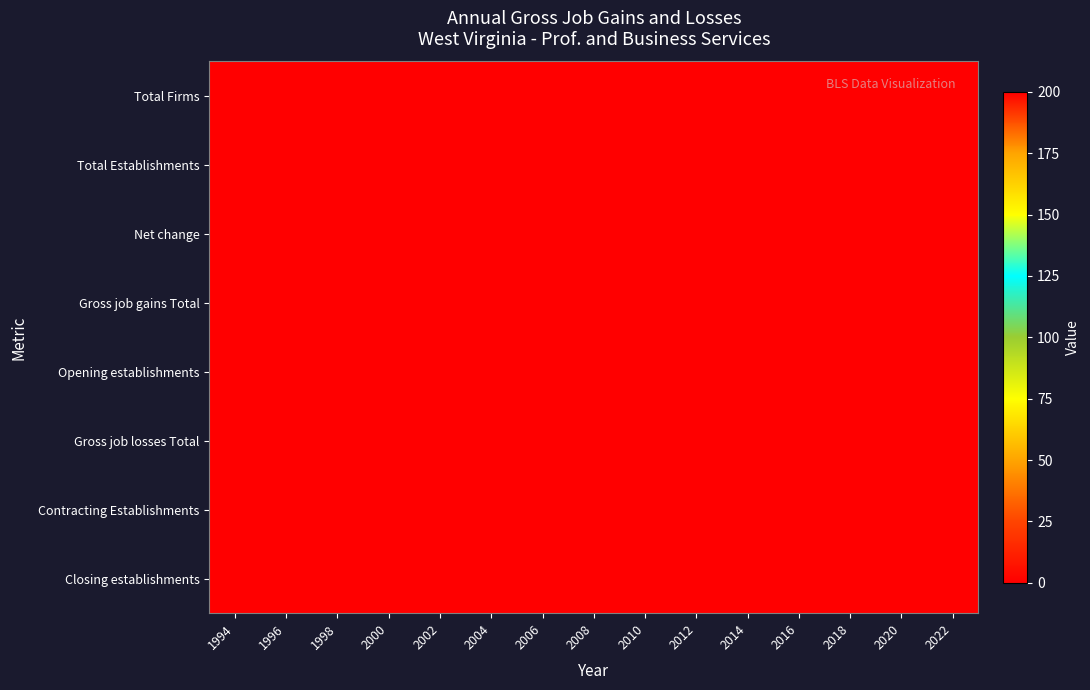

What is the difference between the highest and lowest values at 2016?

200